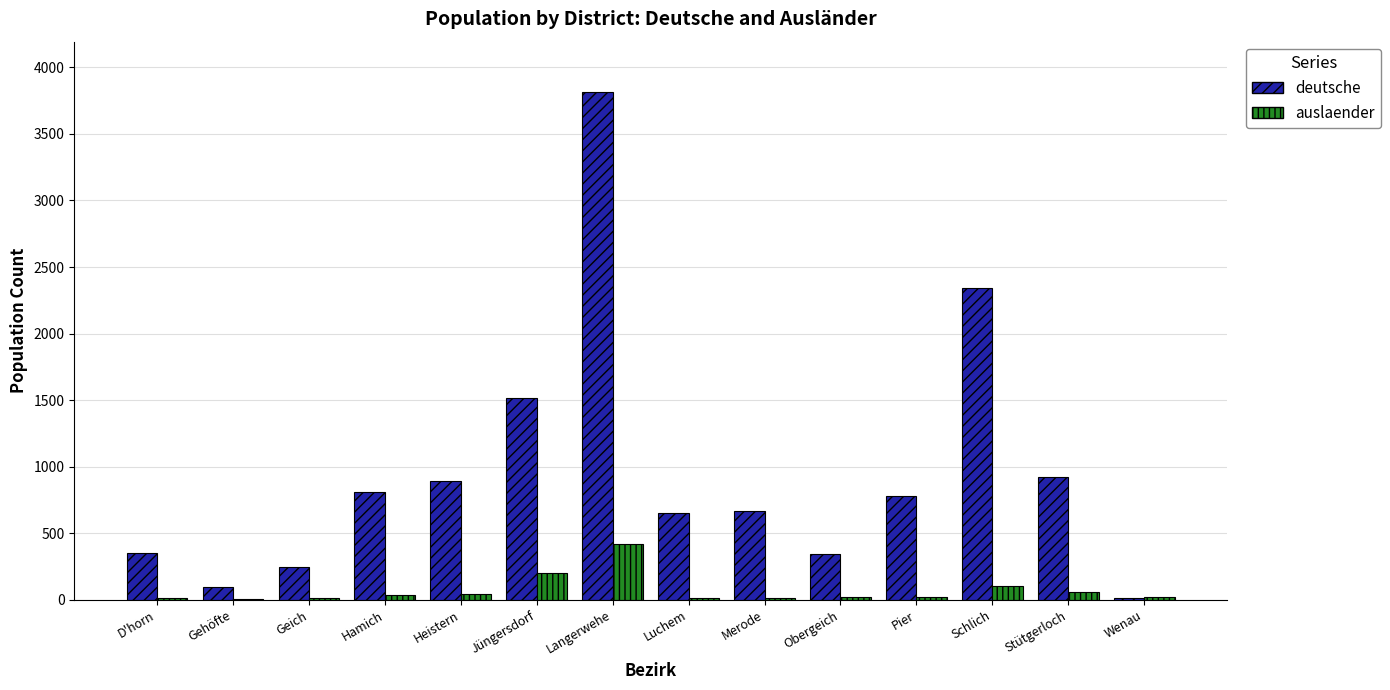

The value of deutsche at Pier is 776. True or false?

True